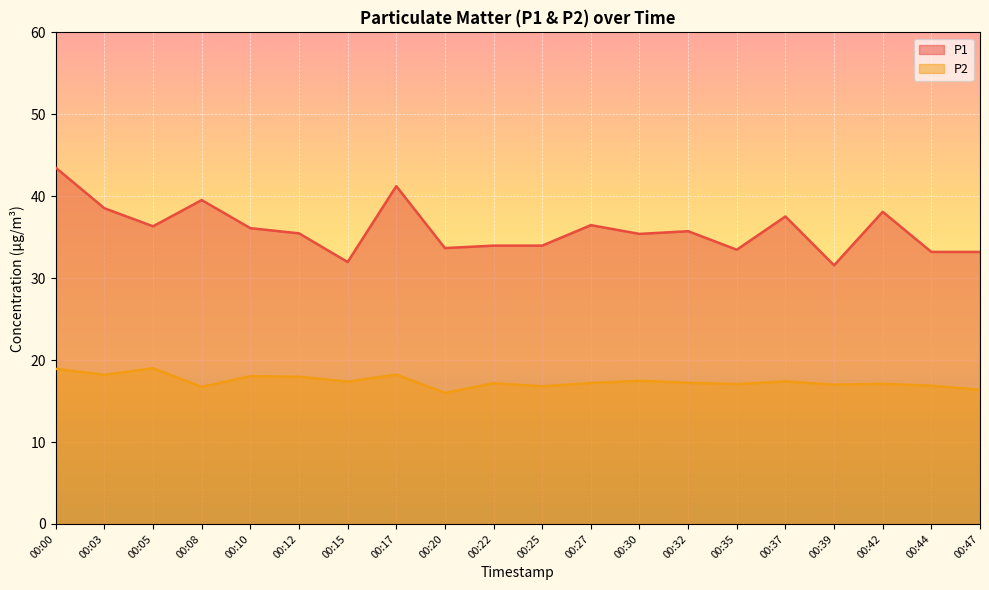

What is the sum of all P2 values?

348.1